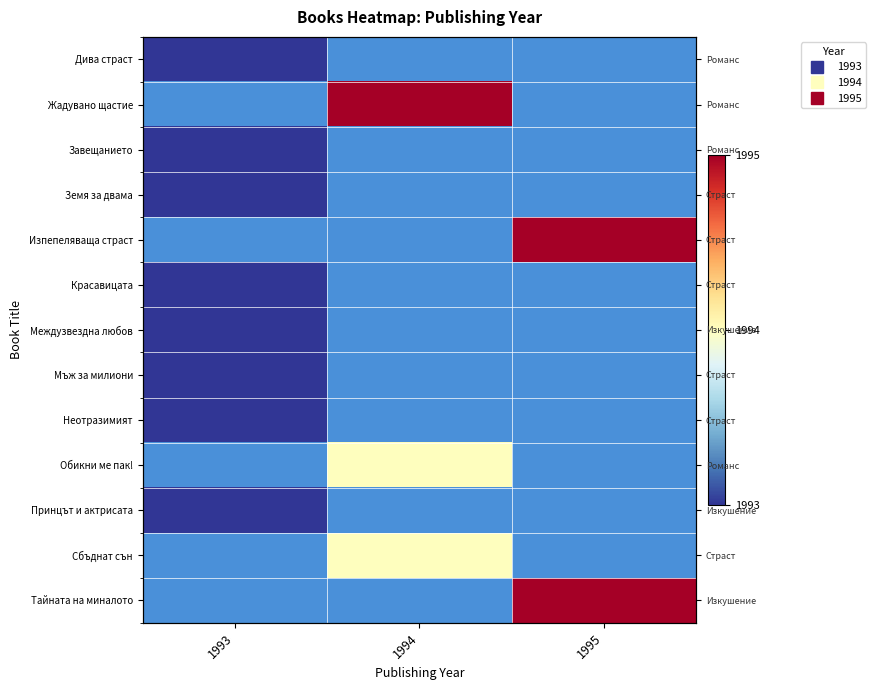

Which category has the lowest value across all series?

1993